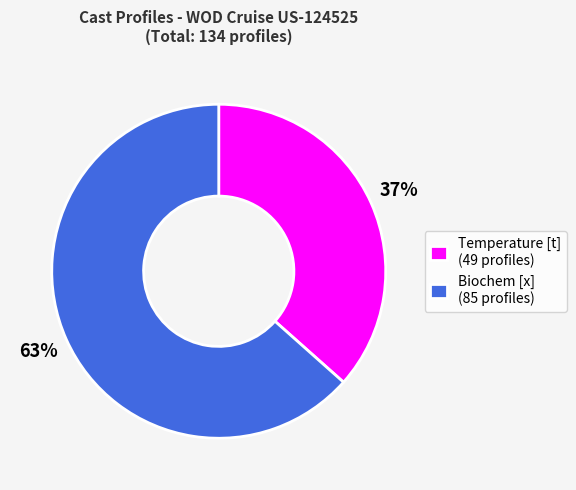

To the nearest percent, what percentage of the pie is Temperature [t] (49 profiles)?

37%